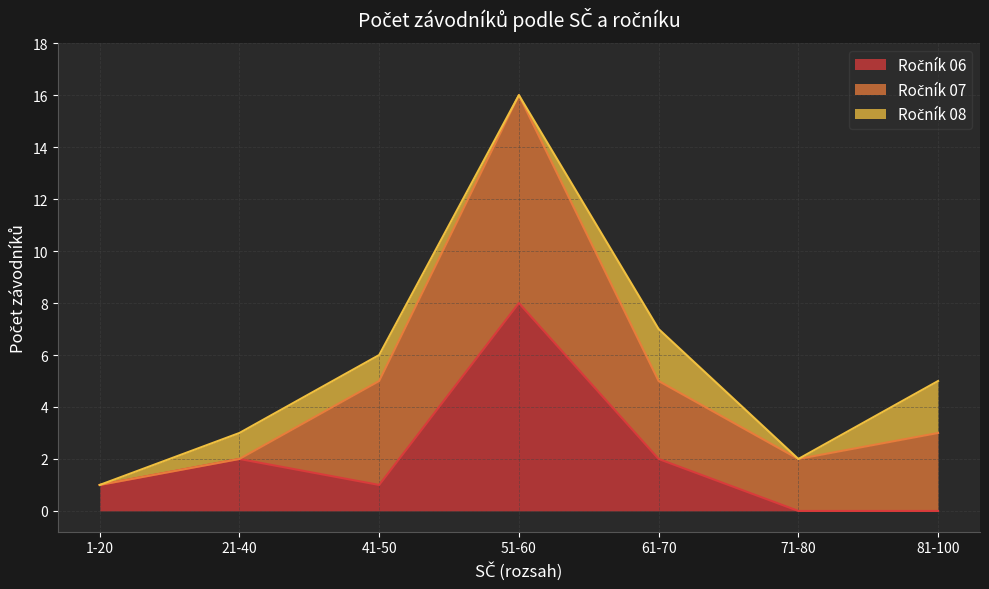

True or false: Ročník 06 has a value of 2 at 42.

False